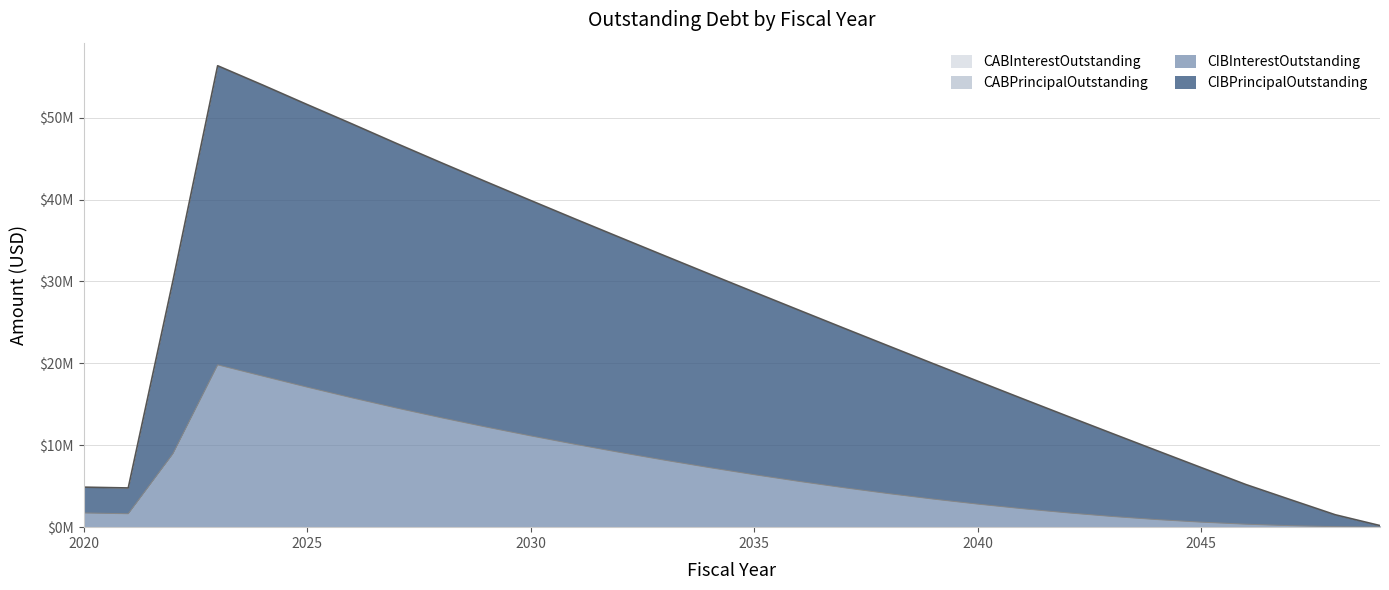

Is the value of CIBPrincipalOutstanding at 2040 greater than the value of CIBInterestOutstanding at 2023?

No